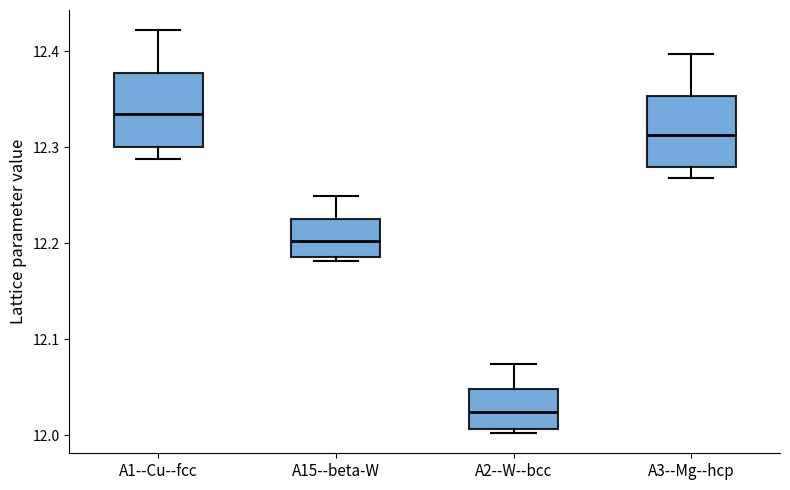

Reading left to right, read every box against the y-axis: the position of its median line, the range the box covers, and the ends of its whiskers. The values are not printed on the chart, so give them approximately, as read against the axis.

A1--Cu--fcc: median 12.33, box 12.30 to 12.38, whiskers 12.29 to 12.42
A15--beta-W: median 12.20, box 12.19 to 12.22, whiskers 12.18 to 12.25
A2--W--bcc: median 12.02, box 12.01 to 12.05, whiskers 12.00 to 12.07
A3--Mg--hcp: median 12.31, box 12.28 to 12.35, whiskers 12.27 to 12.40